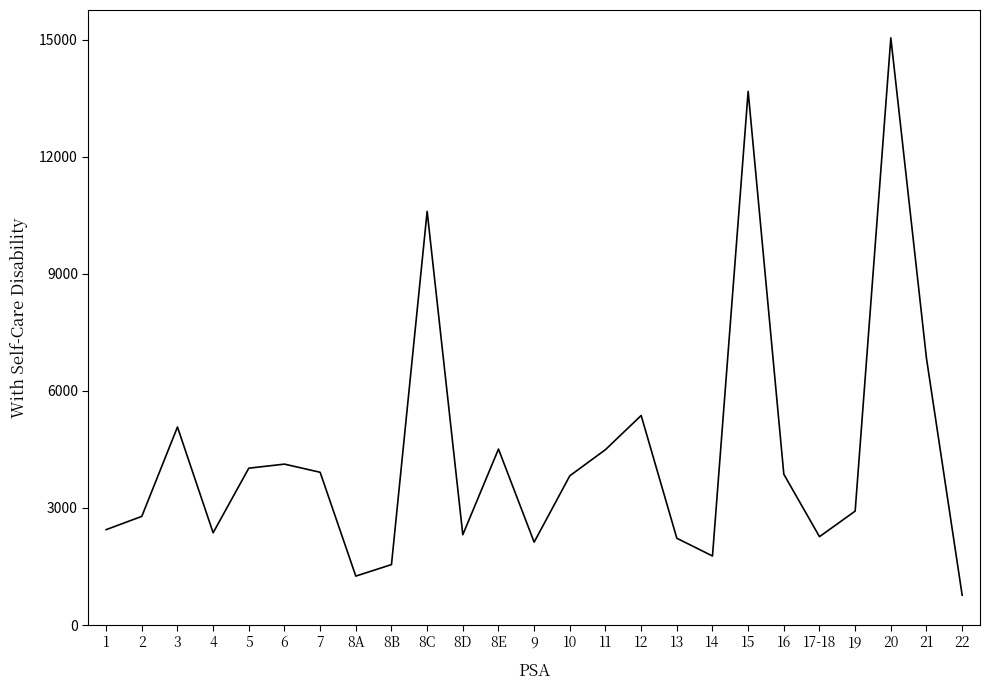

Is it true that the value at 12 is 7497?

False